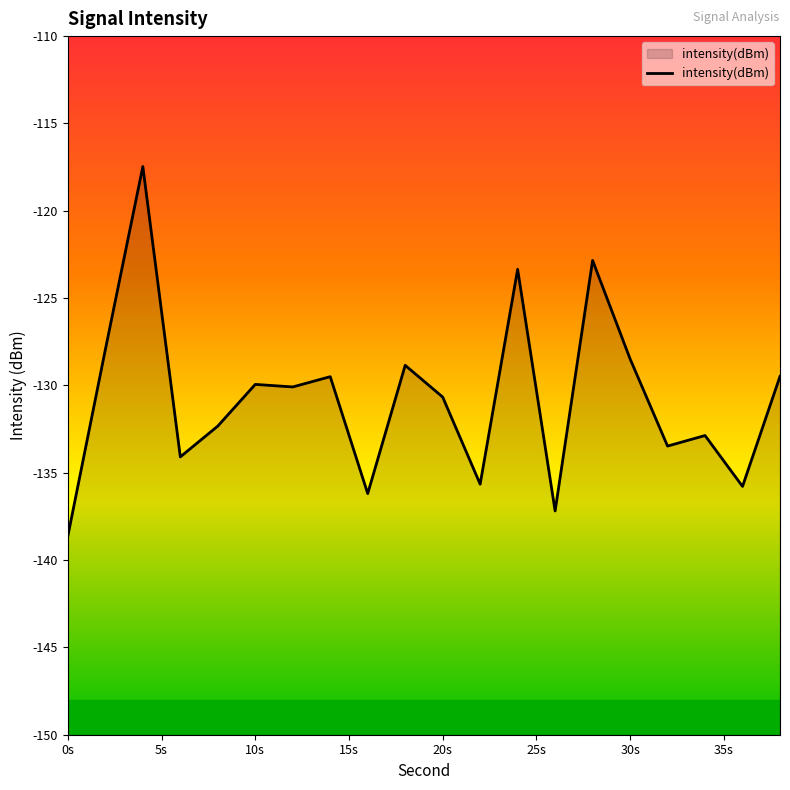

At which category does the chart reach its minimum across all series?

0s